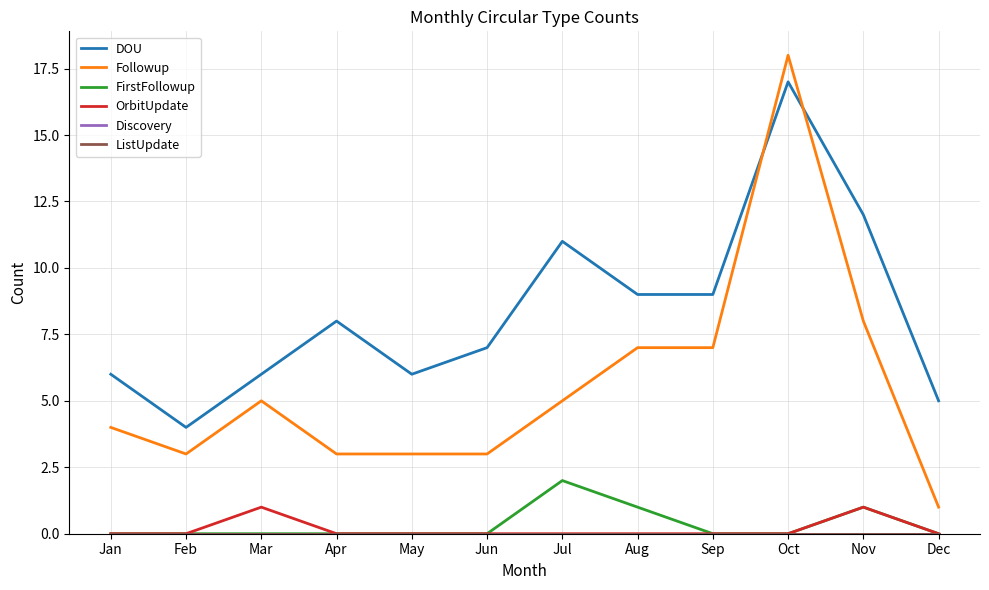

Reading left to right, transcribe all the data shown in this chart.

DOU: 6	4	6	8	6	7	11	9	9	17	12	5
Followup: 4	3	5	3	3	3	5	7	7	18	8	1
FirstFollowup: 0	0	0	0	0	0	2	1	0	0	1	0
OrbitUpdate: 0	0	1	0	0	0	0	0	0	0	1	0
Discovery: 0	0	0	0	0	0	0	0	0	0	0	0
ListUpdate: 0	0	0	0	0	0	0	0	0	0	0	0